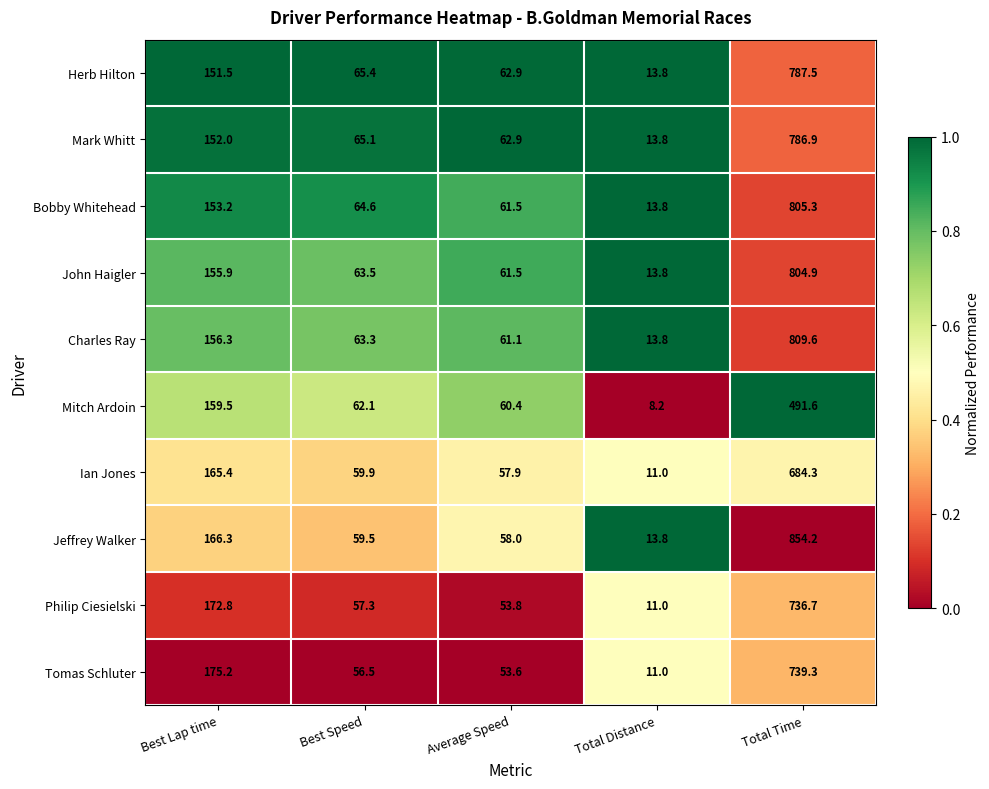

What is the spread (max minus min) of values at Best Lap time?

23.7